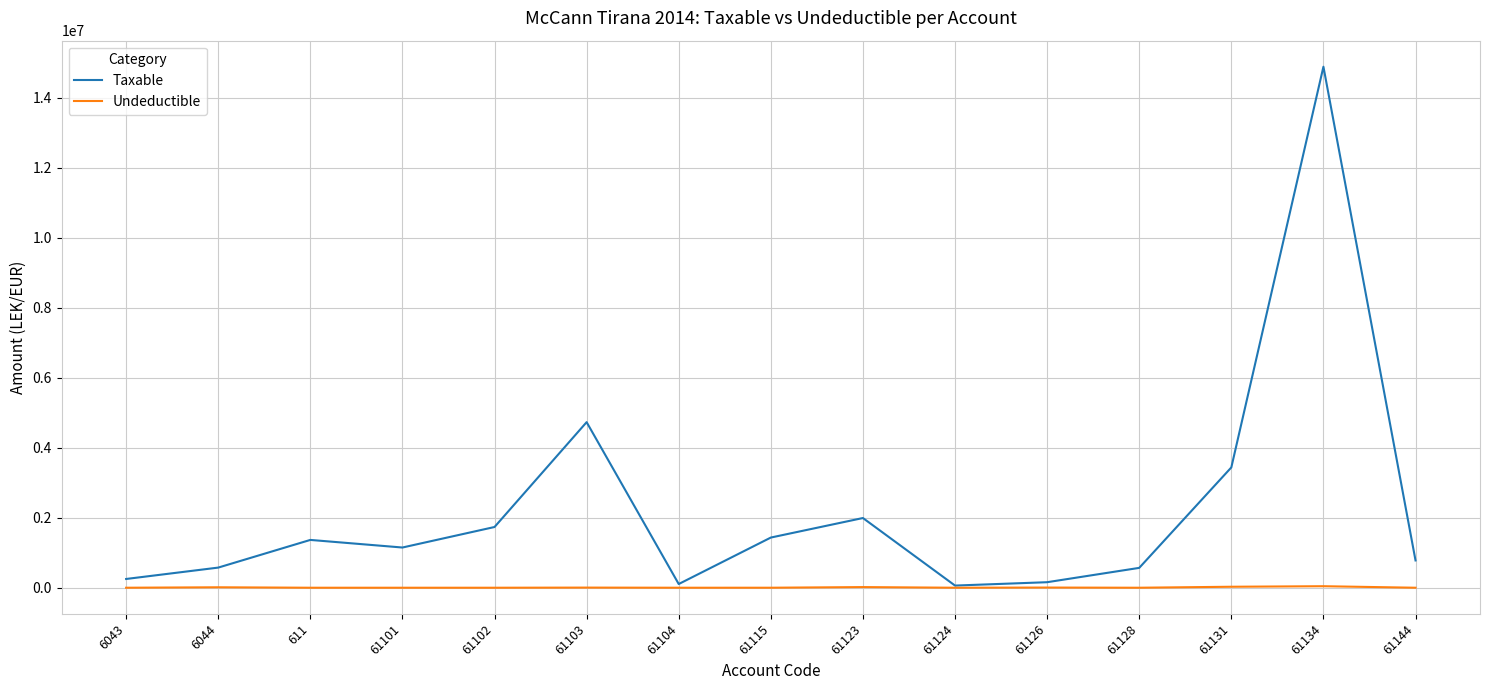

At which category is the sum across all series the highest?

61134